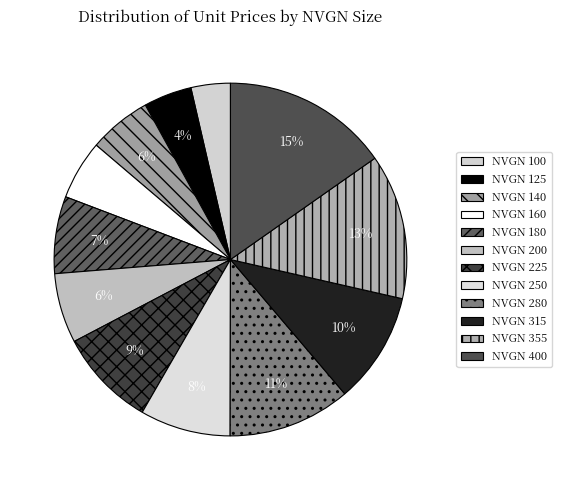

How many segments does this pie chart have?

12